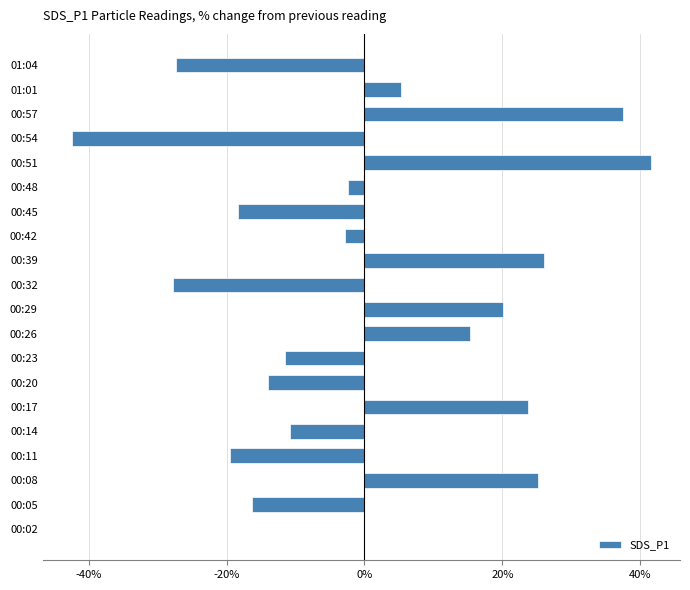

How many data points does each series have?

20